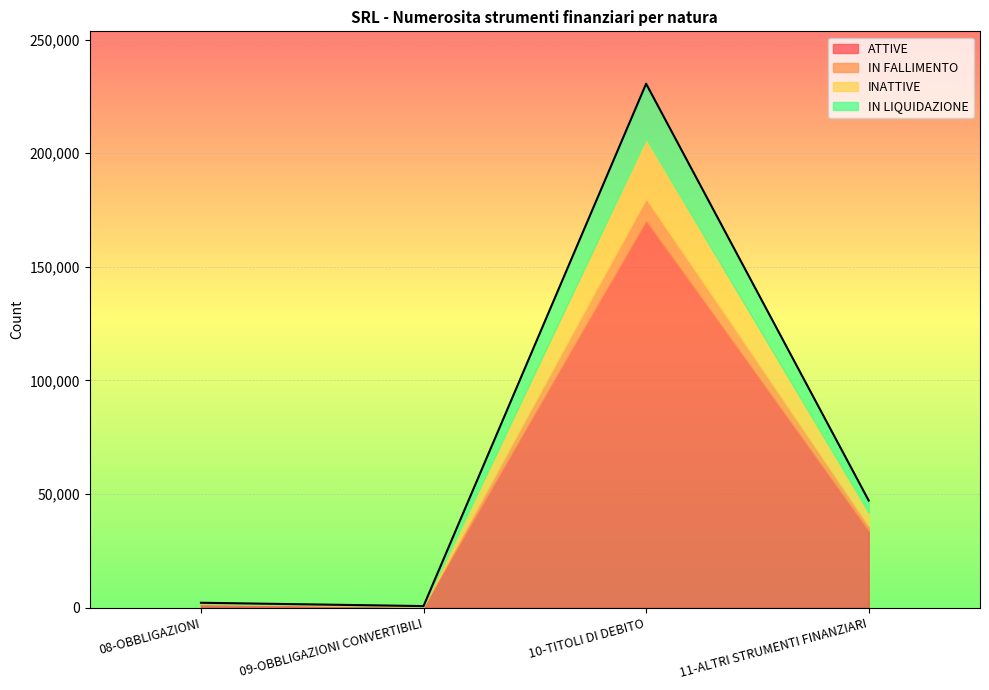

Where is ATTIVE nearest to the value 85291?

11-ALTRI STRUMENTI FINANZIARI